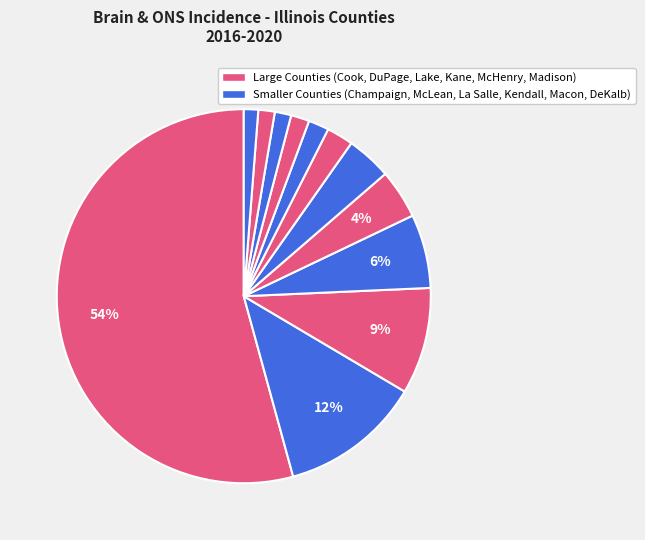

Count the number of slices in the pie.

12